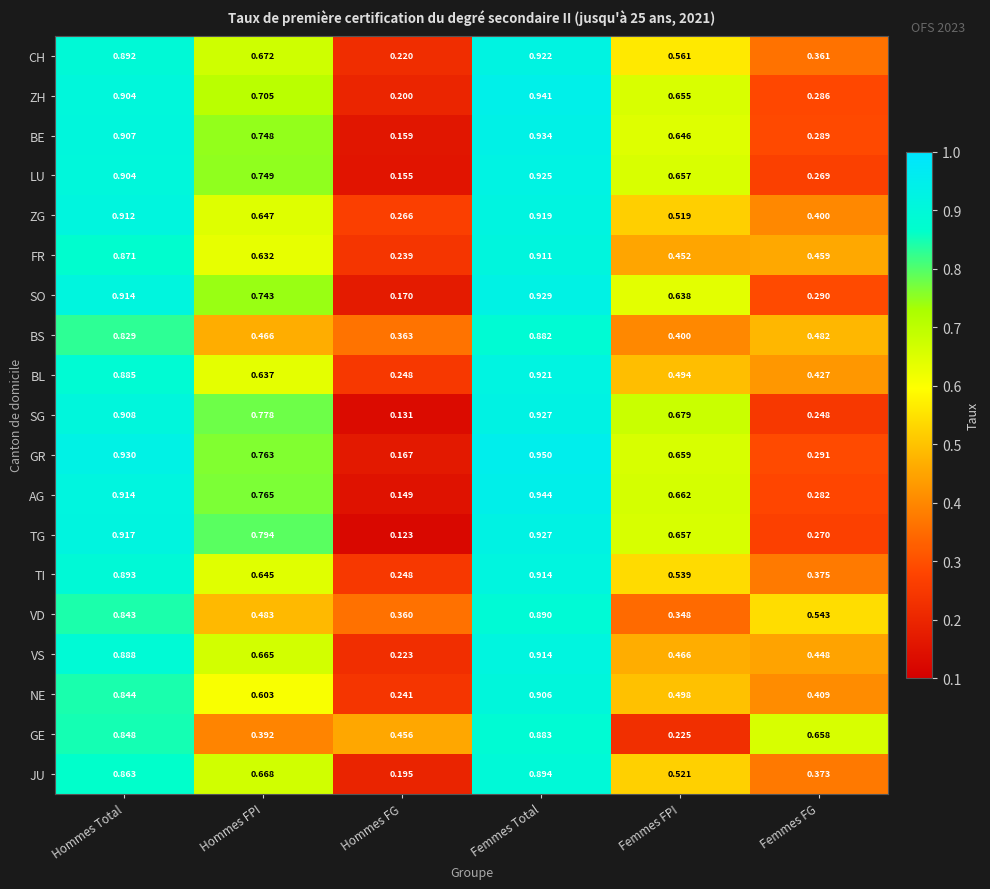

Which series has the largest range (max minus min)?

TG